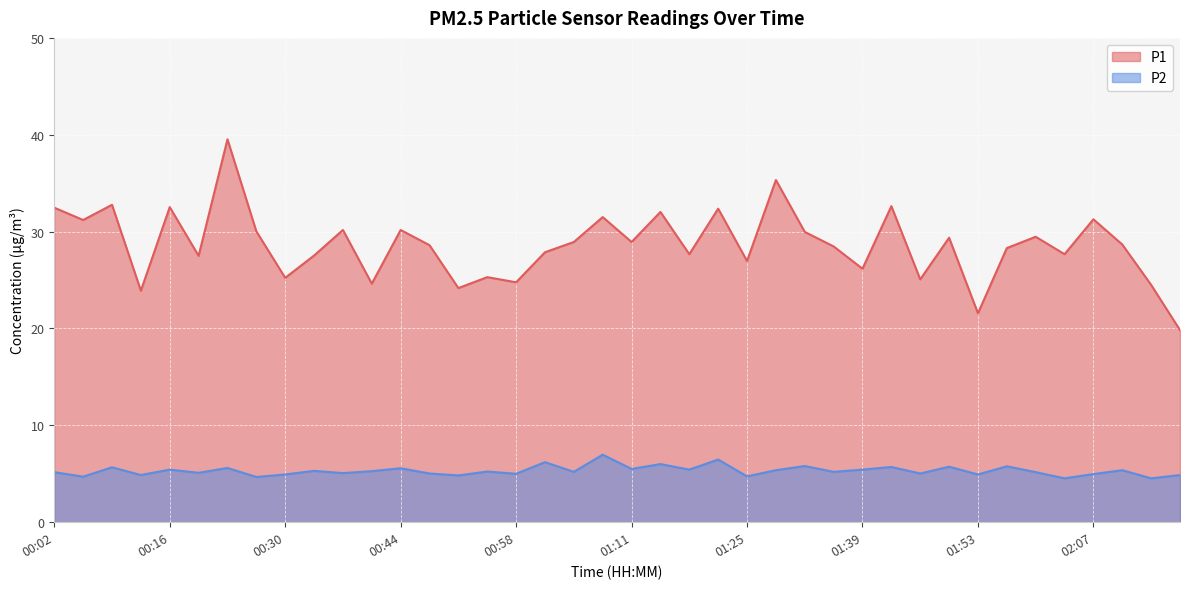

How many values in the P2 series are below 5?

11